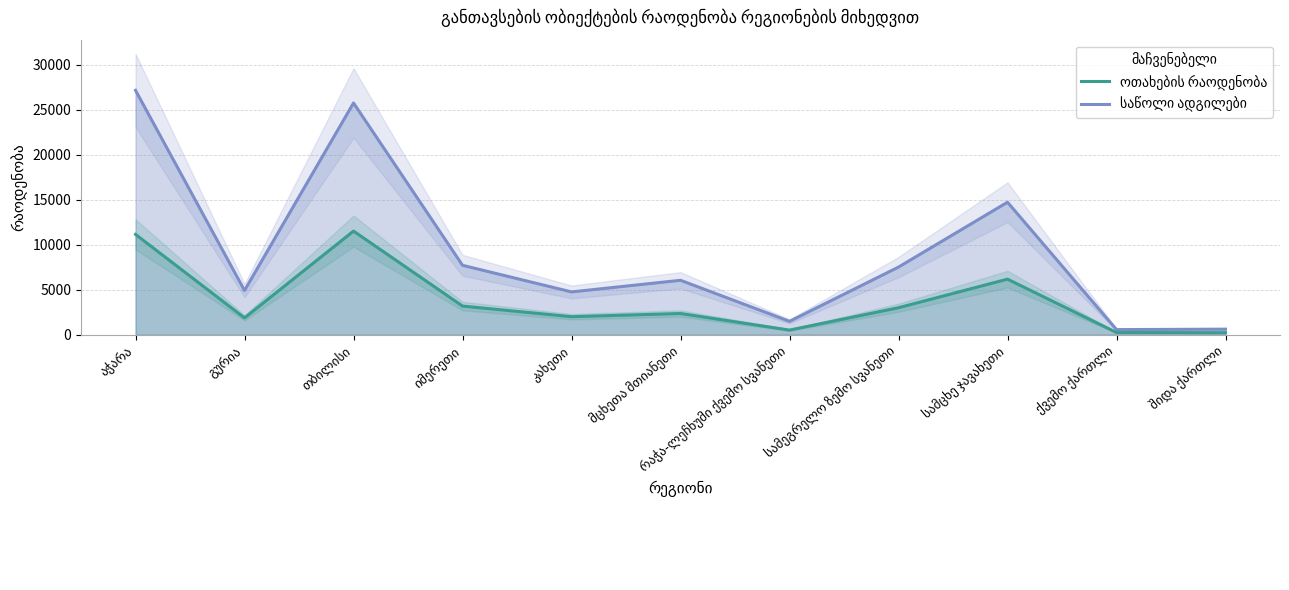

What is the difference between the საწოლი ადგილები values at თბილისი and ქვემო ქართლი?

25210